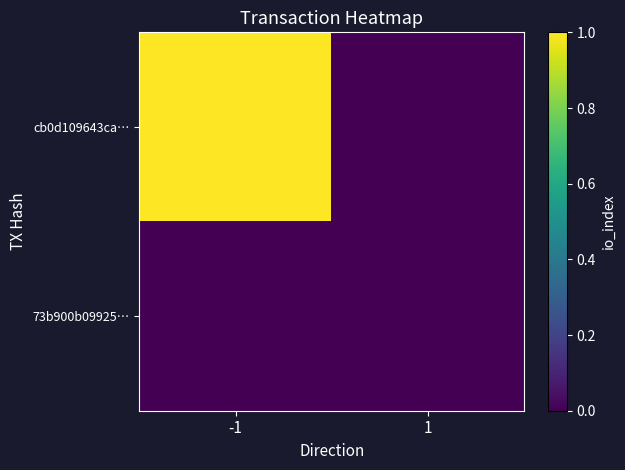

Between -1 and 1, which series saw the biggest shift?

cb0d109643ca…